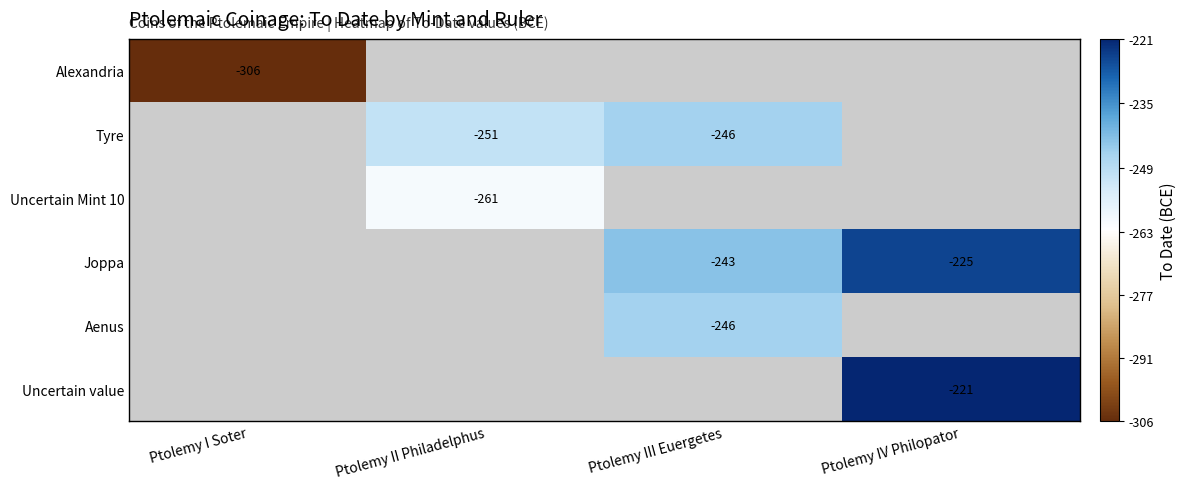

Is it true that Uncertain value equals -391 at Ptolemy IV Philopator?

False